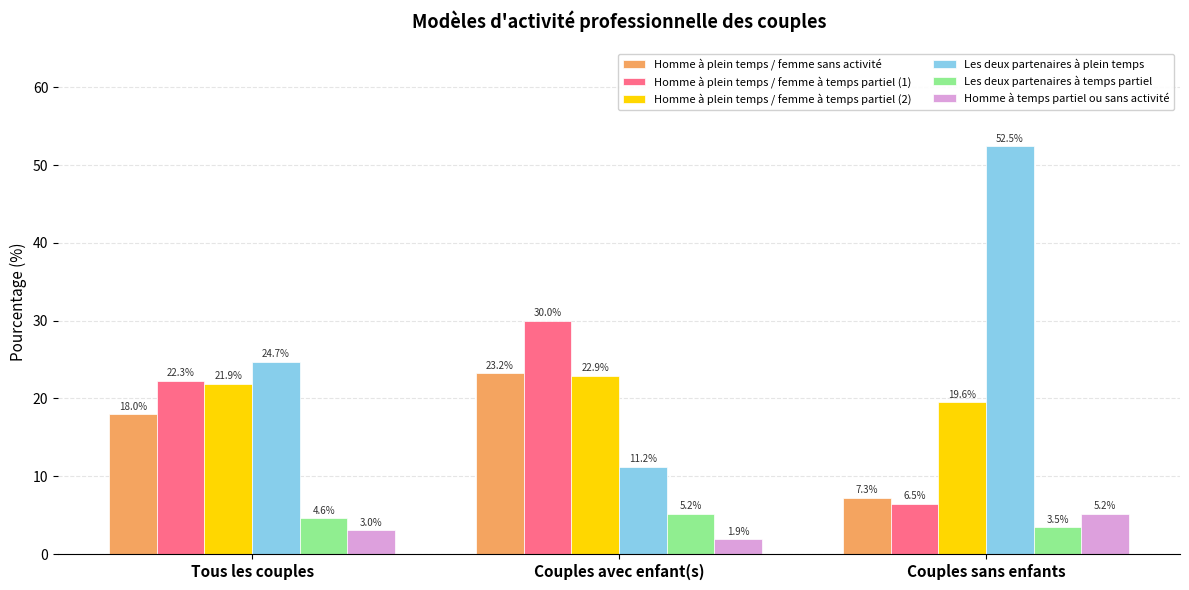

What is the spread (max minus min) of values at Tous les couples?

21.7